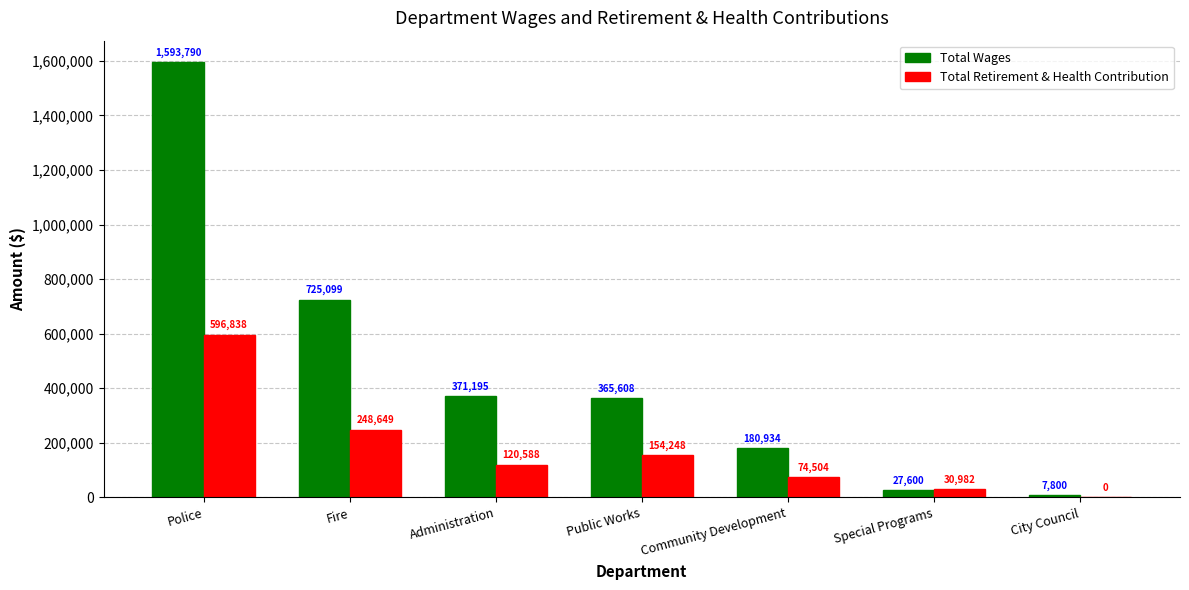

Reading left to right, what are all the values shown in this chart?

Total Wages: Police=1593790	Fire=725099	Administration=371195	Public Works=365608	Community Development=180934	Special Programs=27600	City Council=7800
Total Retirement & Health Contribution: Police=596838	Fire=248649	Administration=120588	Public Works=154248	Community Development=74504	Special Programs=30982	City Council=0